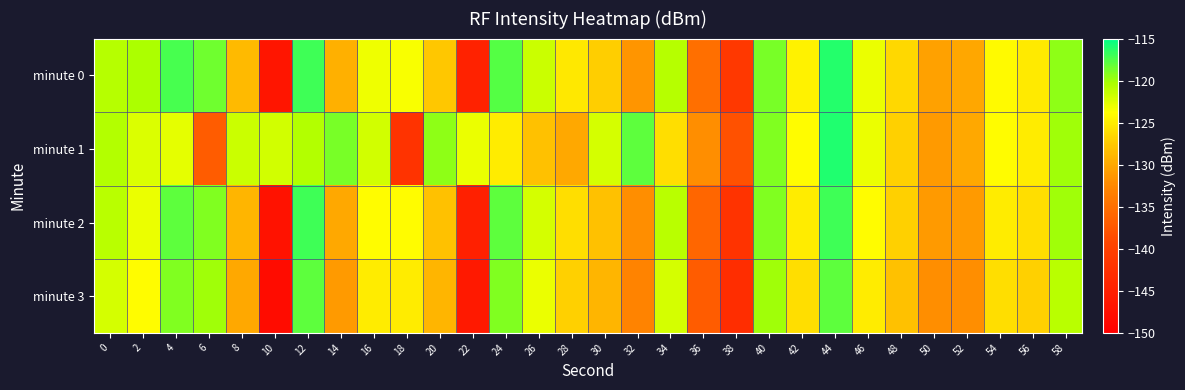

List the series in order of their overall mean, highest first.

minute 1, minute 0, minute 2, minute 3